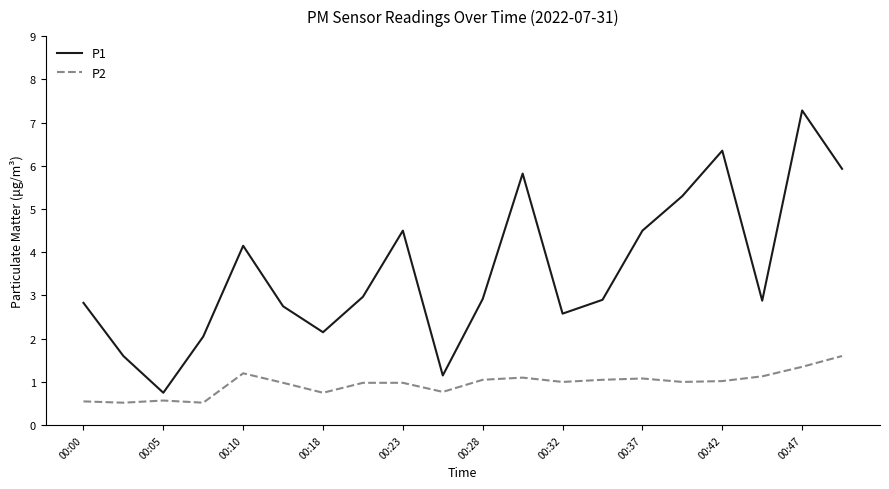

Which series has the largest total across all categories?

P1